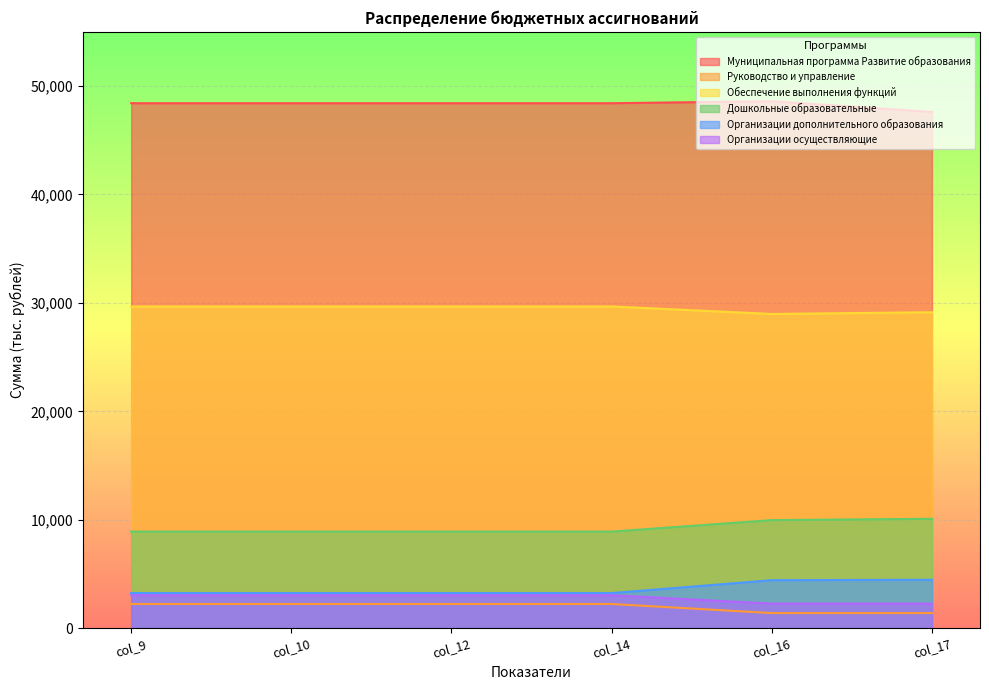

What is the difference between the maximum and minimum values in the Руководство и управление series?

838.0